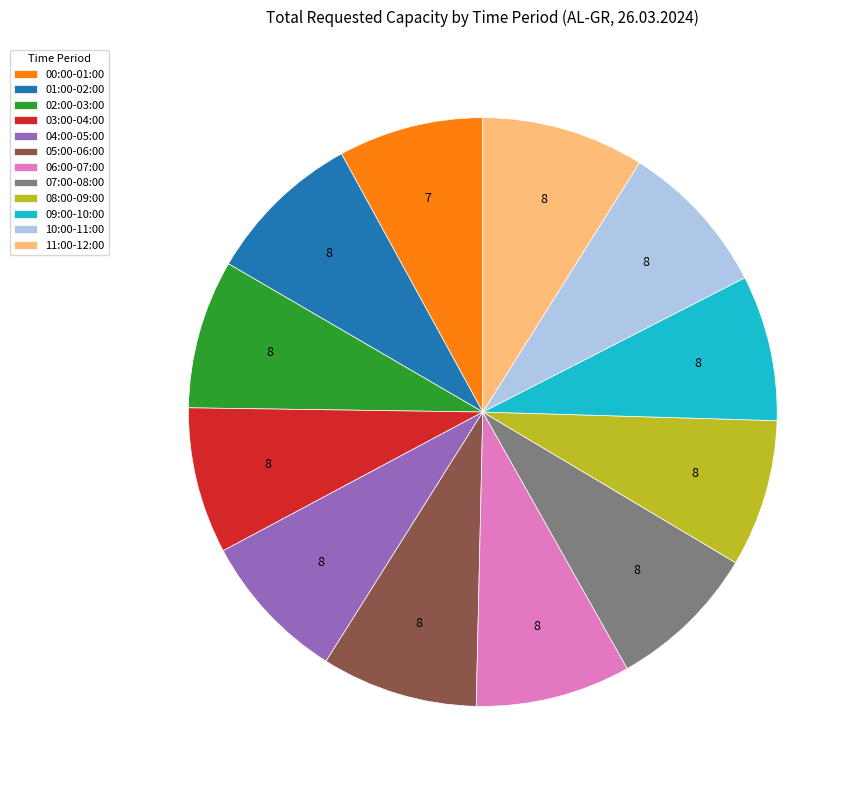

What is the ratio of the value at 11:00-12:00 to the value at 07:00-08:00?

1.1